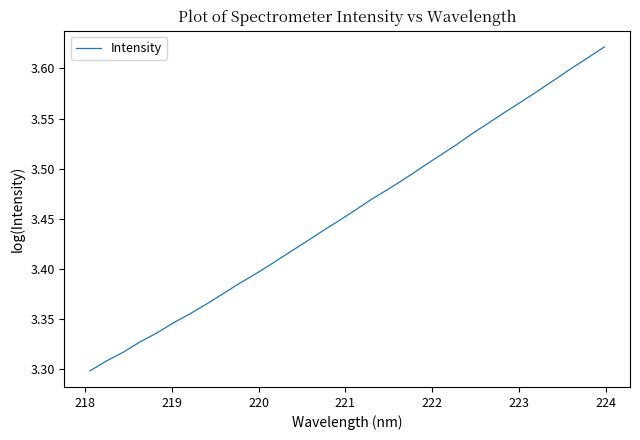

What is the difference between the maximum and minimum values?

0.3